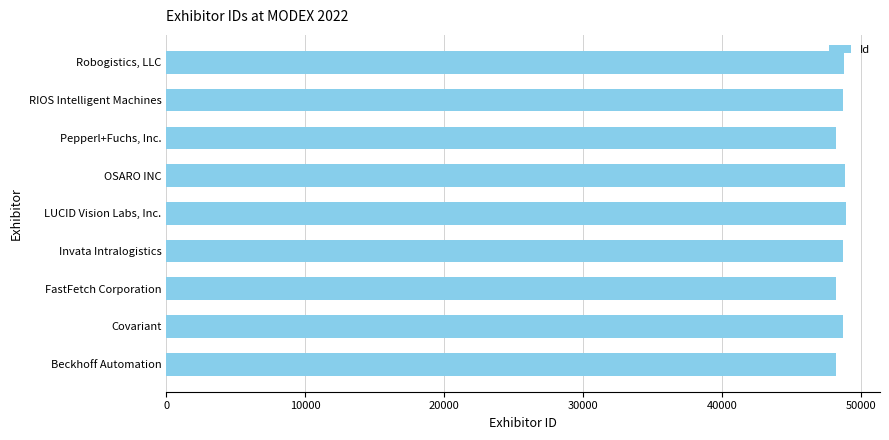

What is the greatest value displayed?

48937